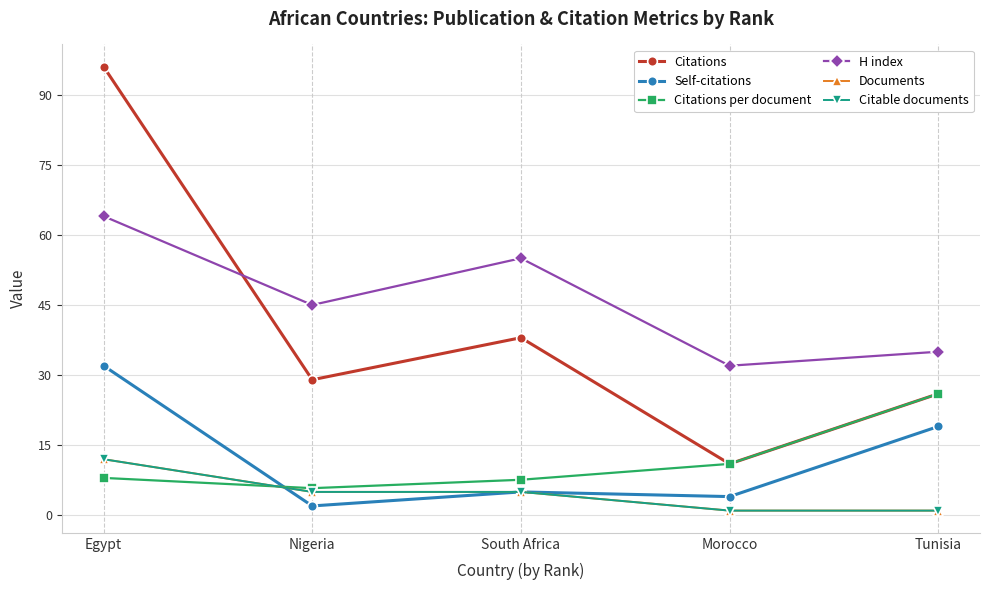

Rank the categories by Self-citations value from lowest to highest.

Nigeria, Morocco, South Africa, Tunisia, Egypt